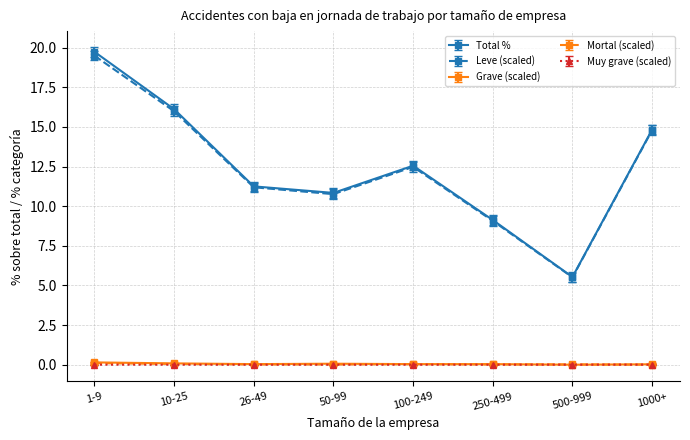

At which category is the sum across all series the highest?

1-9